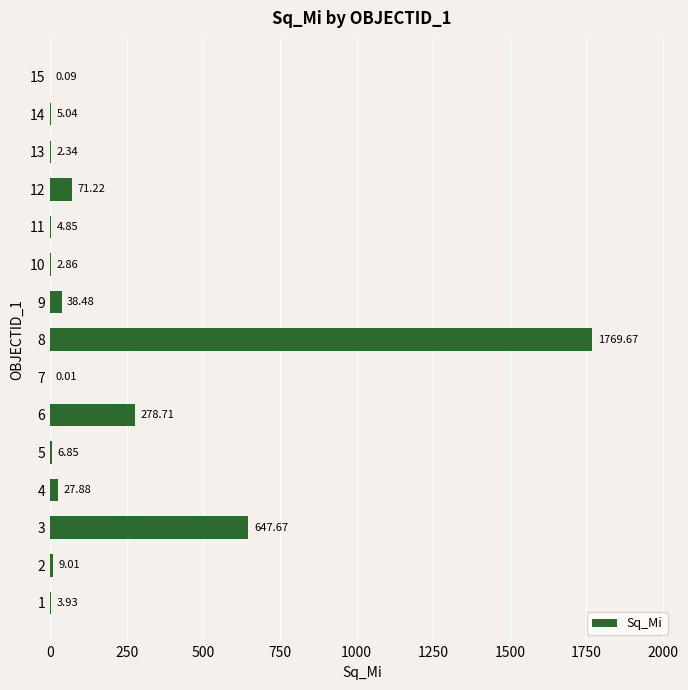

What is the sum of the values at 8 and 5?

1776.5